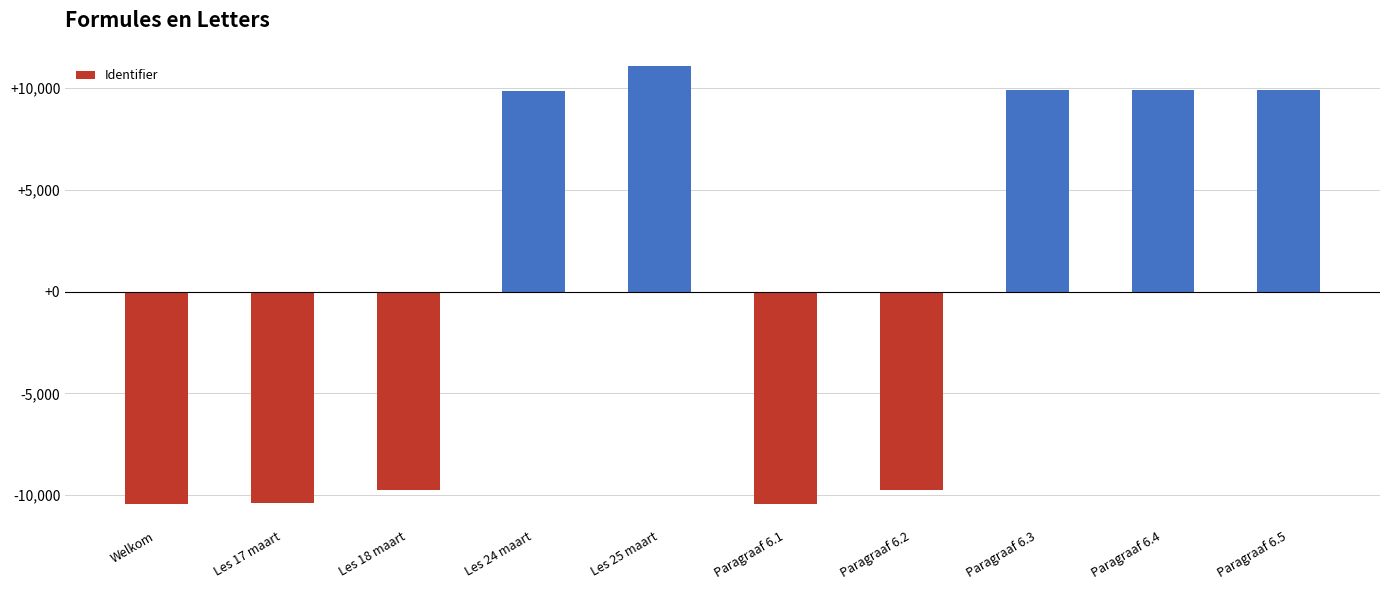

Does the chart contain any negative values?

Yes